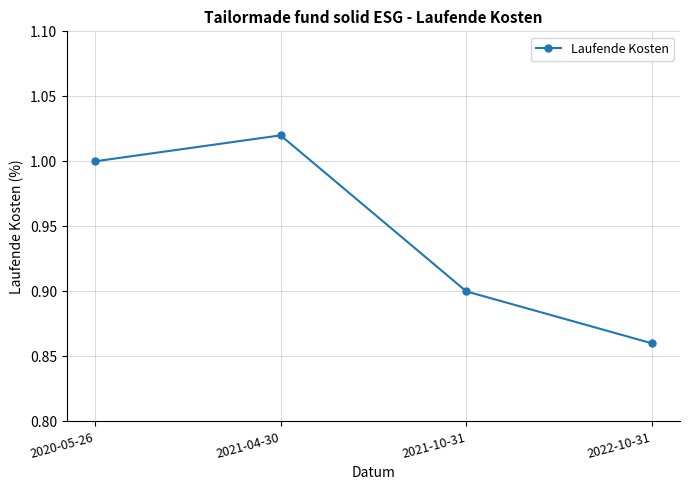

What is the change in value from 2021-04-30 to 2022-10-31?

-0.2